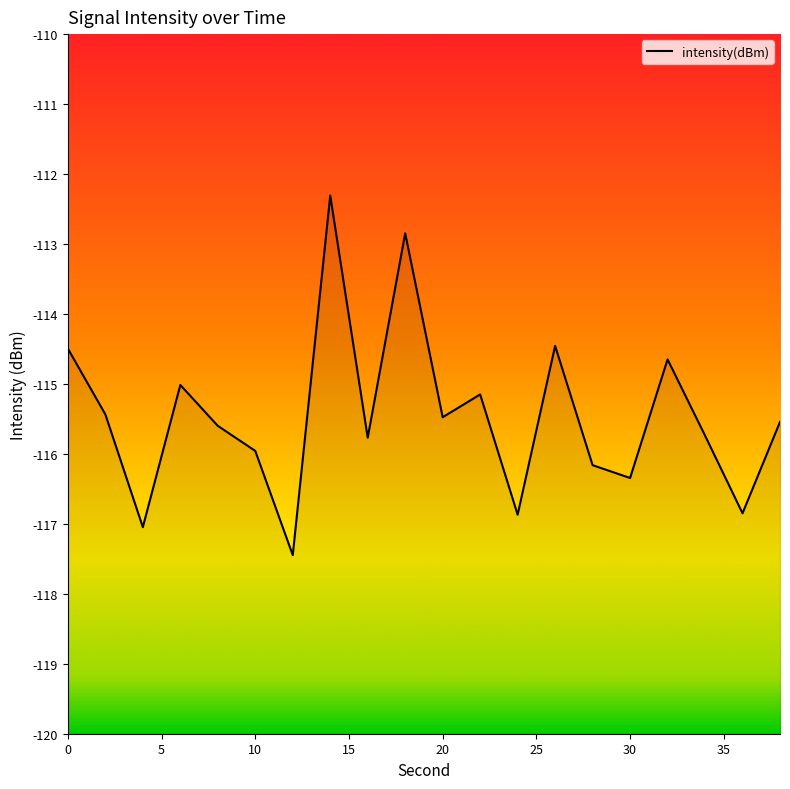

How many points are lower than both their immediate neighbors (excluding endpoints)?

7